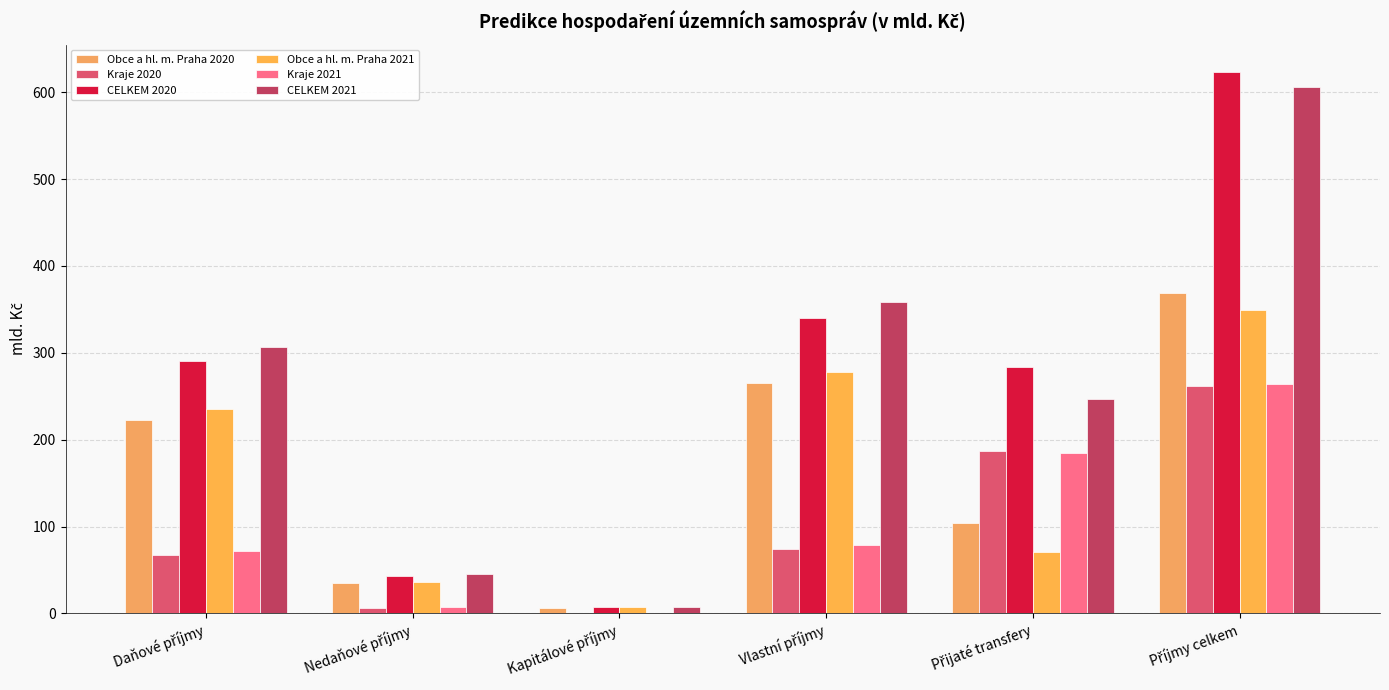

What are all the series names shown in the legend?

Obce a hl. m. Praha 2020, Kraje 2020, CELKEM 2020, Obce a hl. m. Praha 2021, Kraje 2021, CELKEM 2021